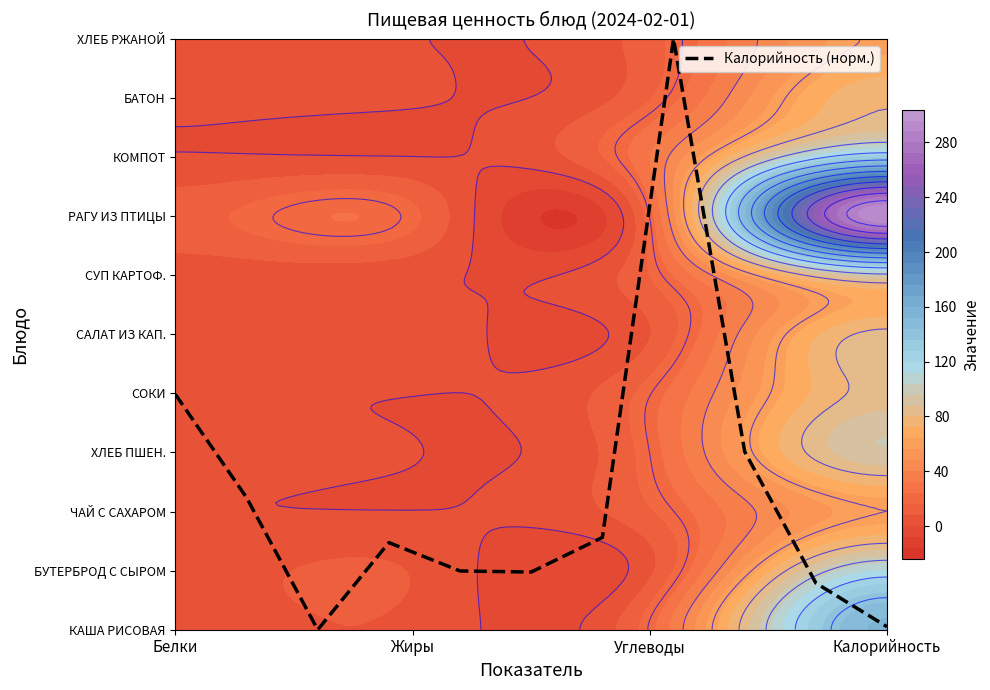

How many distinct data groups are displayed?

1